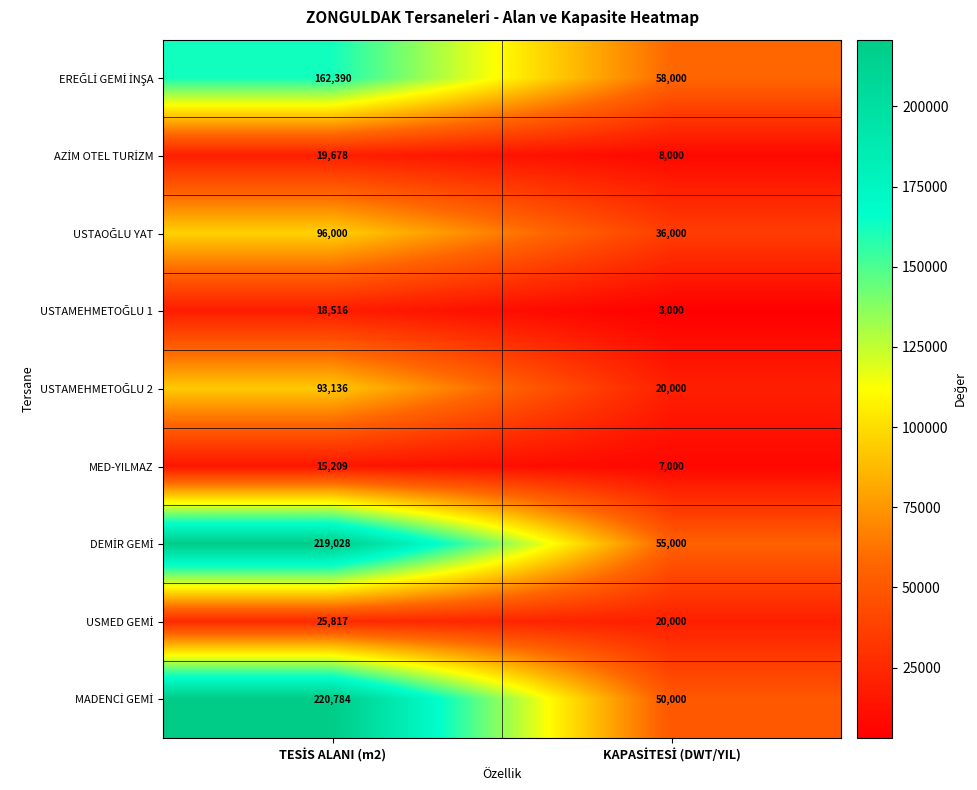

What is the total value across all series at KAPASİTESİ (DWT/YIL)?

257000